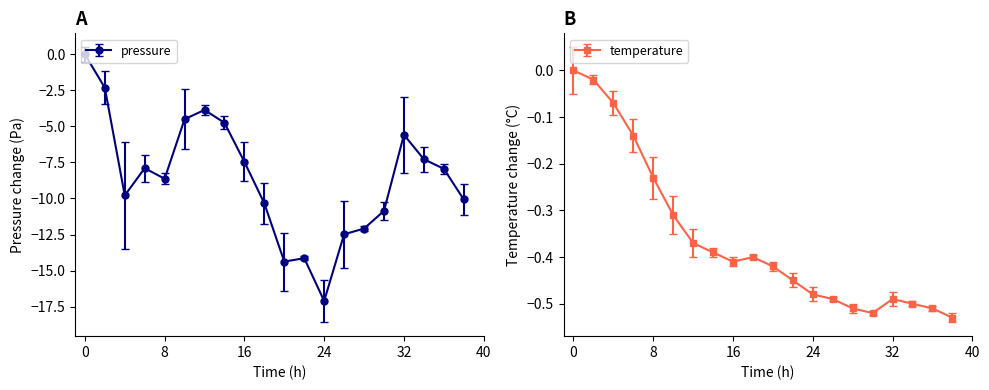

List the series in order of their peak value, lowest first.

pressure, temperature